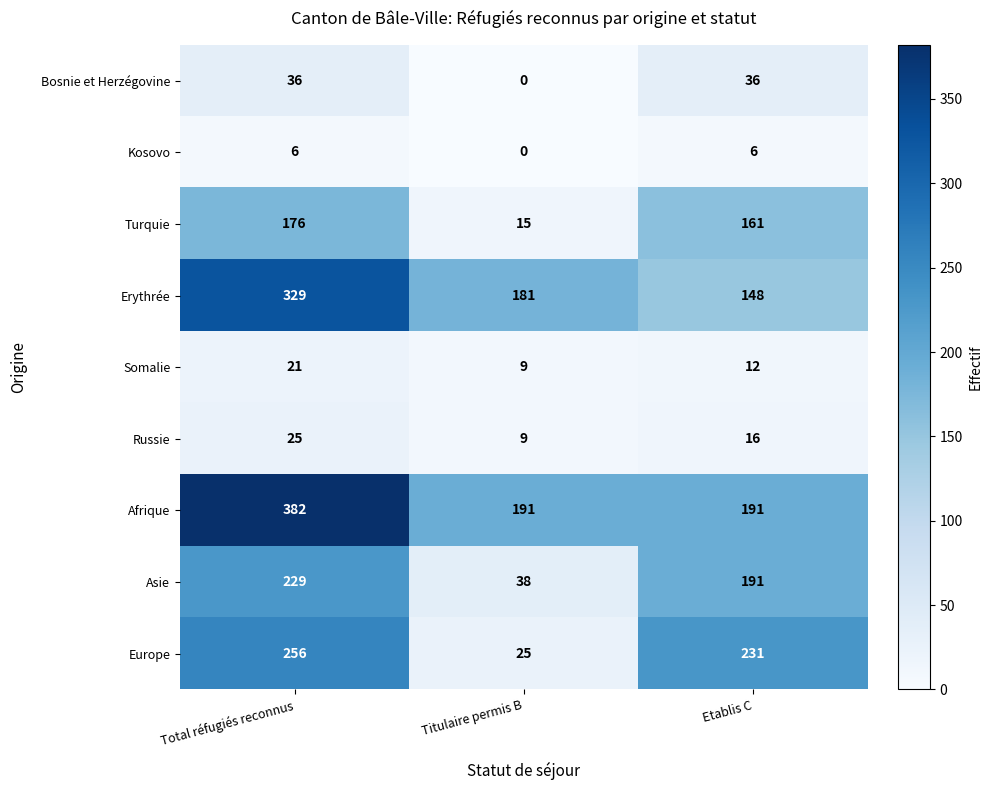

What is the difference between the highest and lowest values at Etablis C?

225